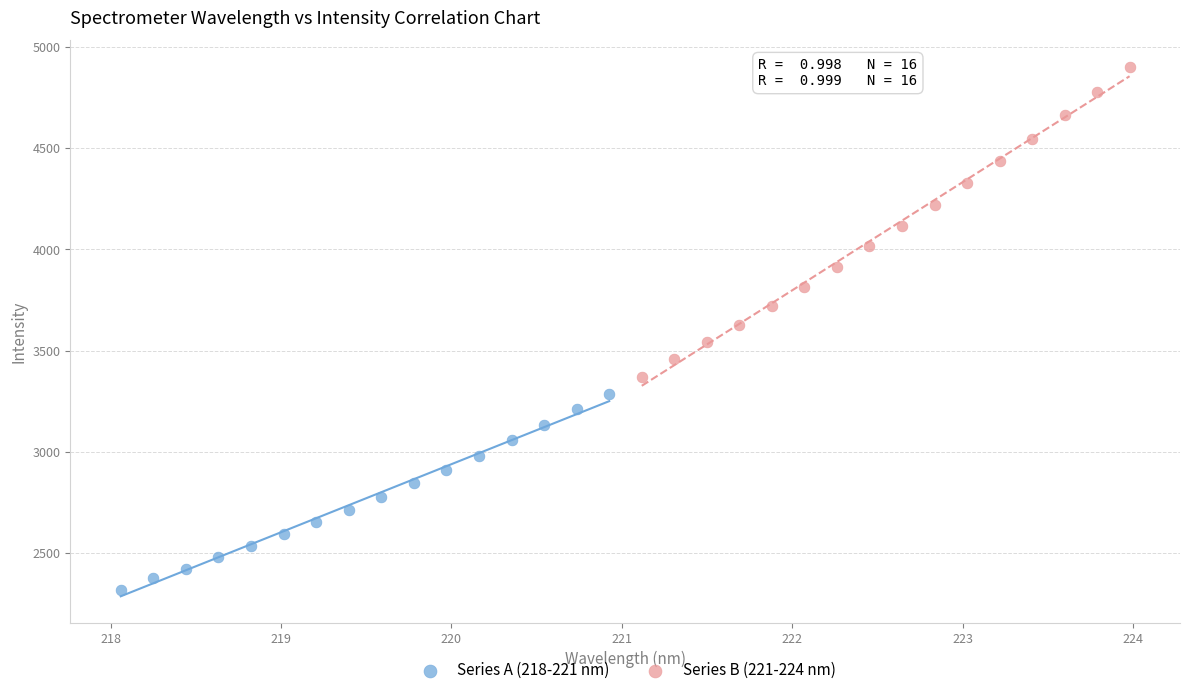

Which series contains the lowest Y value?

Series A (218-221 nm)